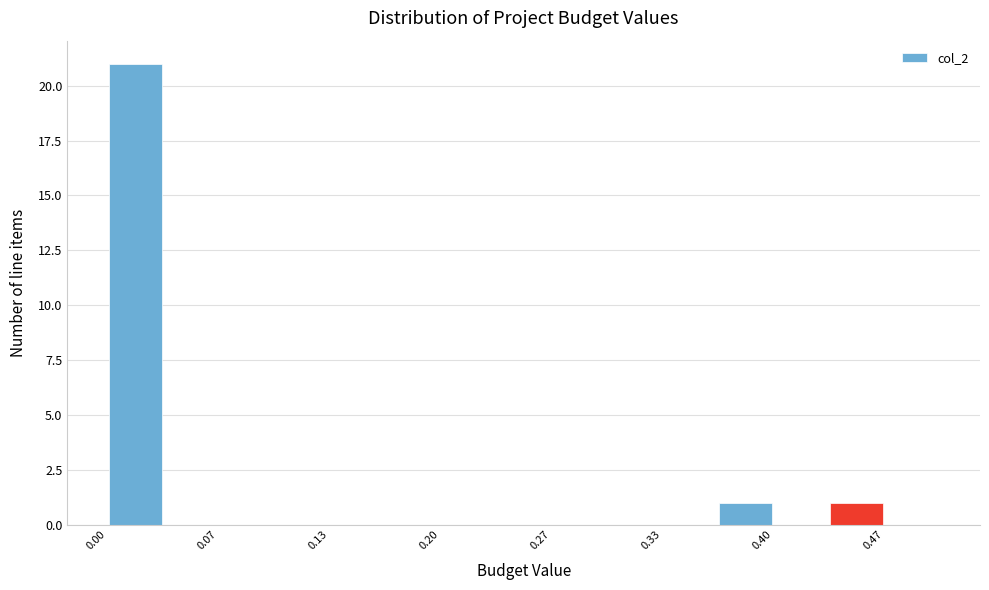

Read against the x-axis, roughly where is the centre of the tallest bar?

0.02